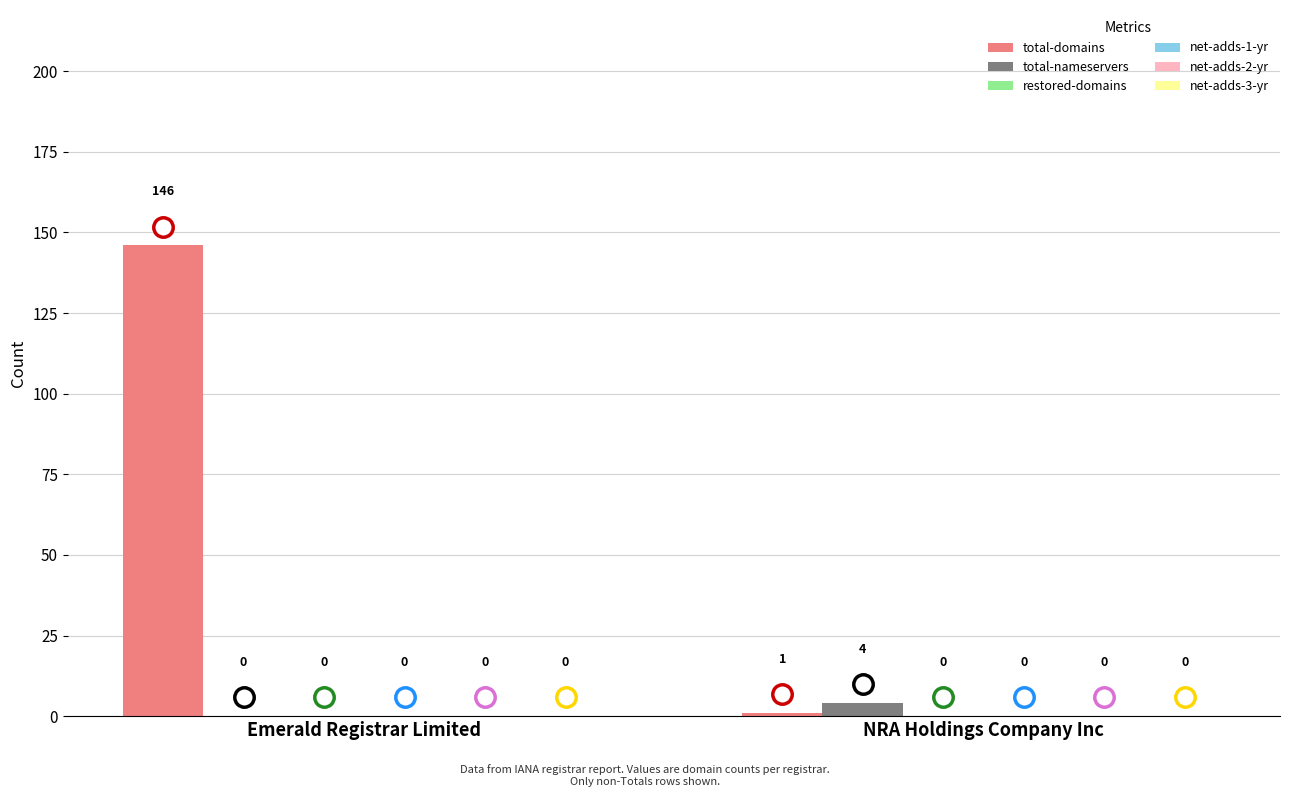

What is the highest value of the total-nameservers series?

4